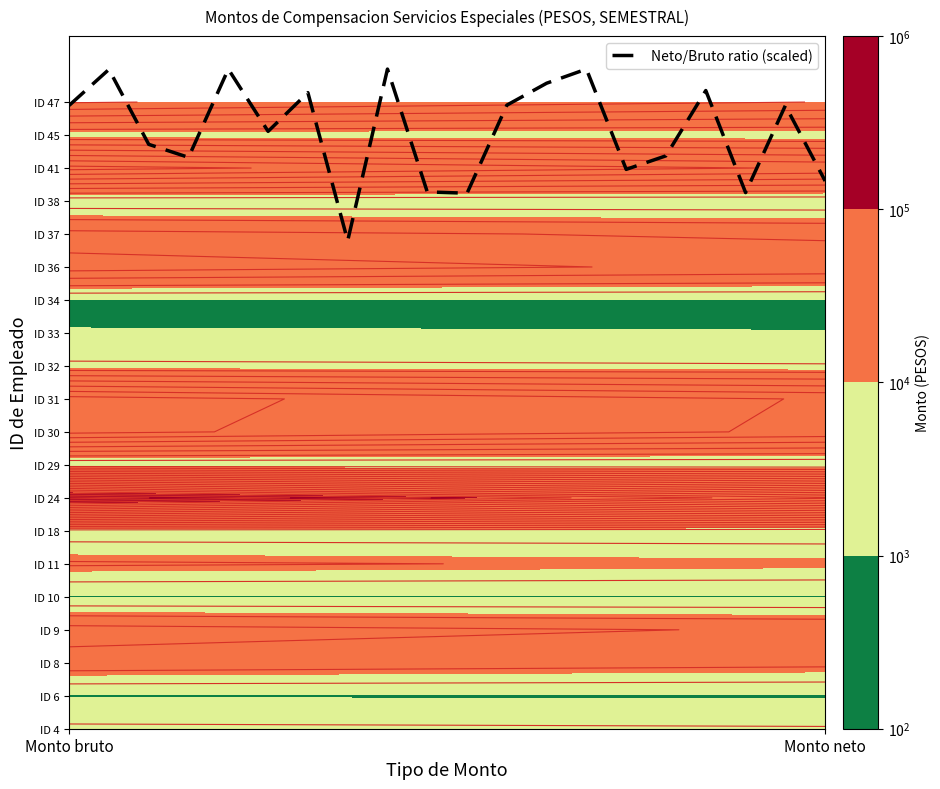

Reading left to right, extract all data points from this chart.

18.9	20.0	17.7	17.3	20.0	18.1	19.3	14.8	20.0	16.3	16.2	18.9	19.6	20.0	17.0	17.4	19.3	16.3	18.9	16.6